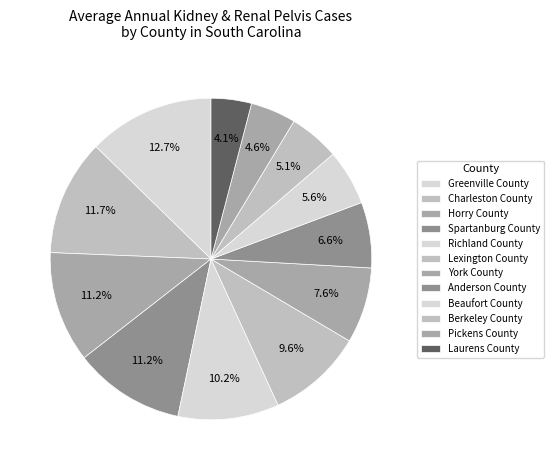

How many slices are in this pie chart?

12